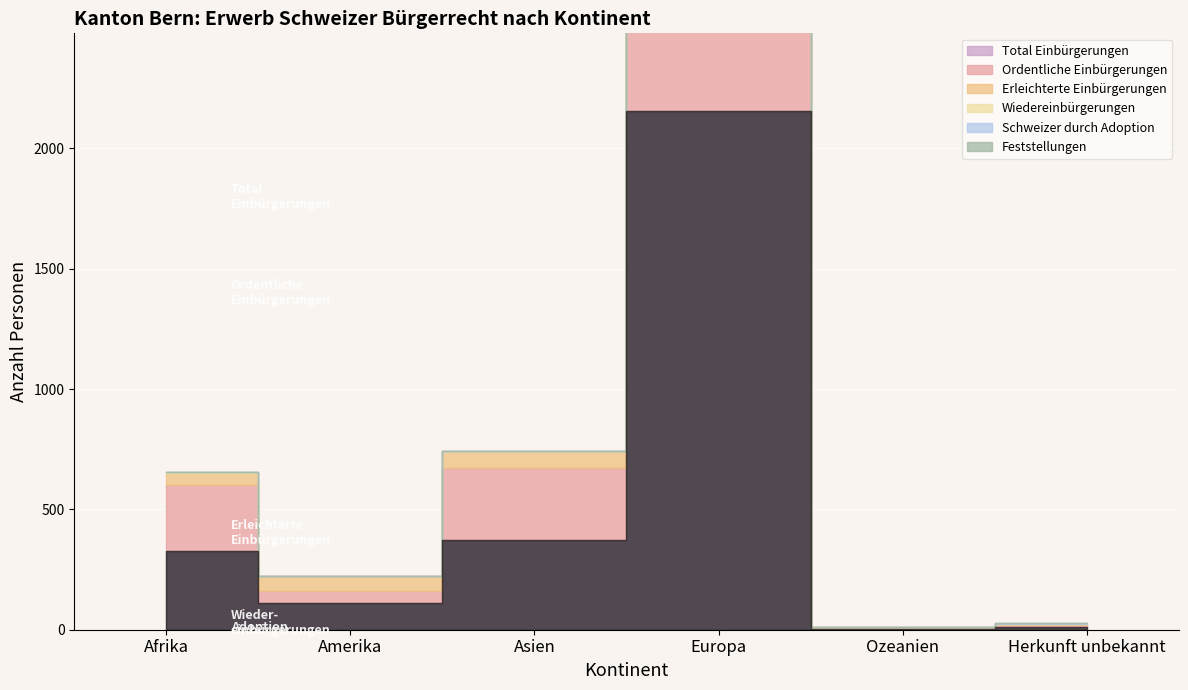

Does the chart display data point markers on the line(s)?

No